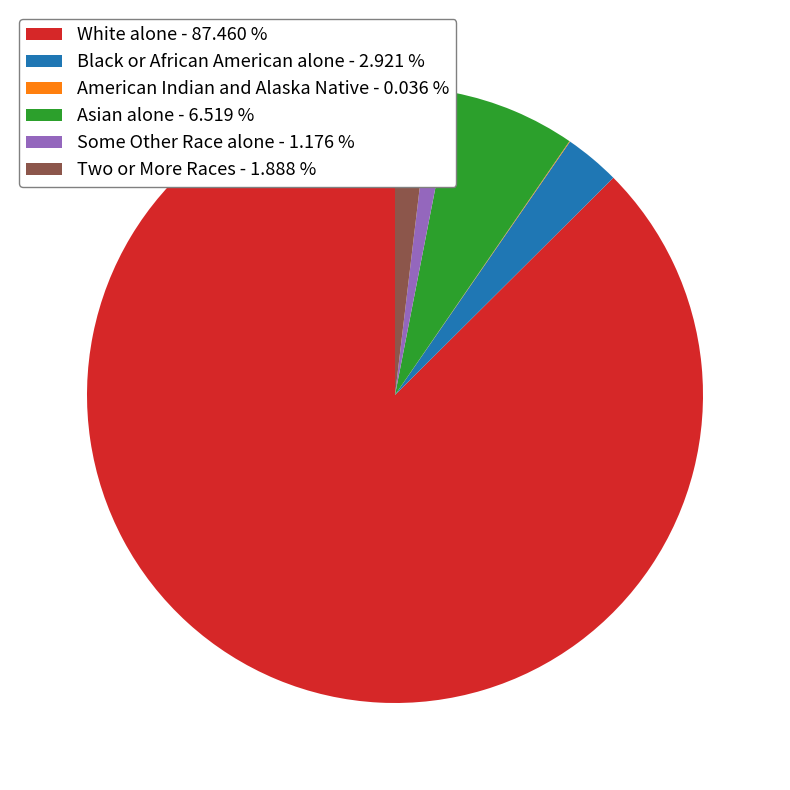

Which has a higher value, Black or African American alone - 2.921 % or White alone - 87.460 %?

White alone - 87.460 %